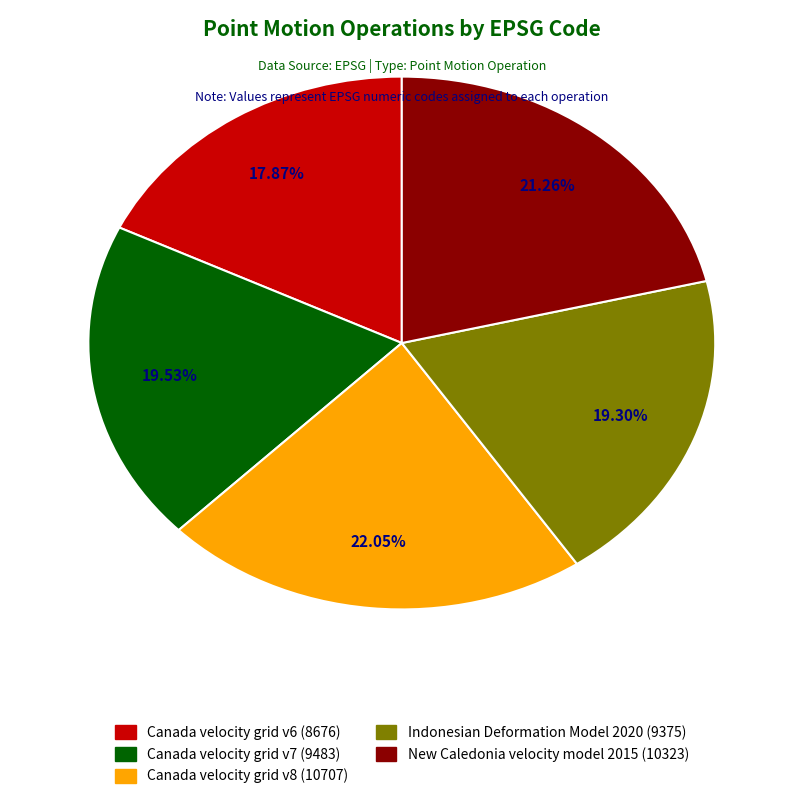

Is the sum of Canada velocity grid v8 and Canada velocity grid v6 greater than half?

No